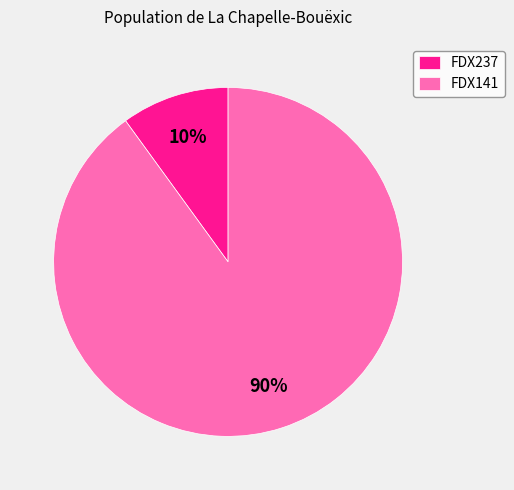

Which has a higher value, FDX141 or FDX237?

FDX141